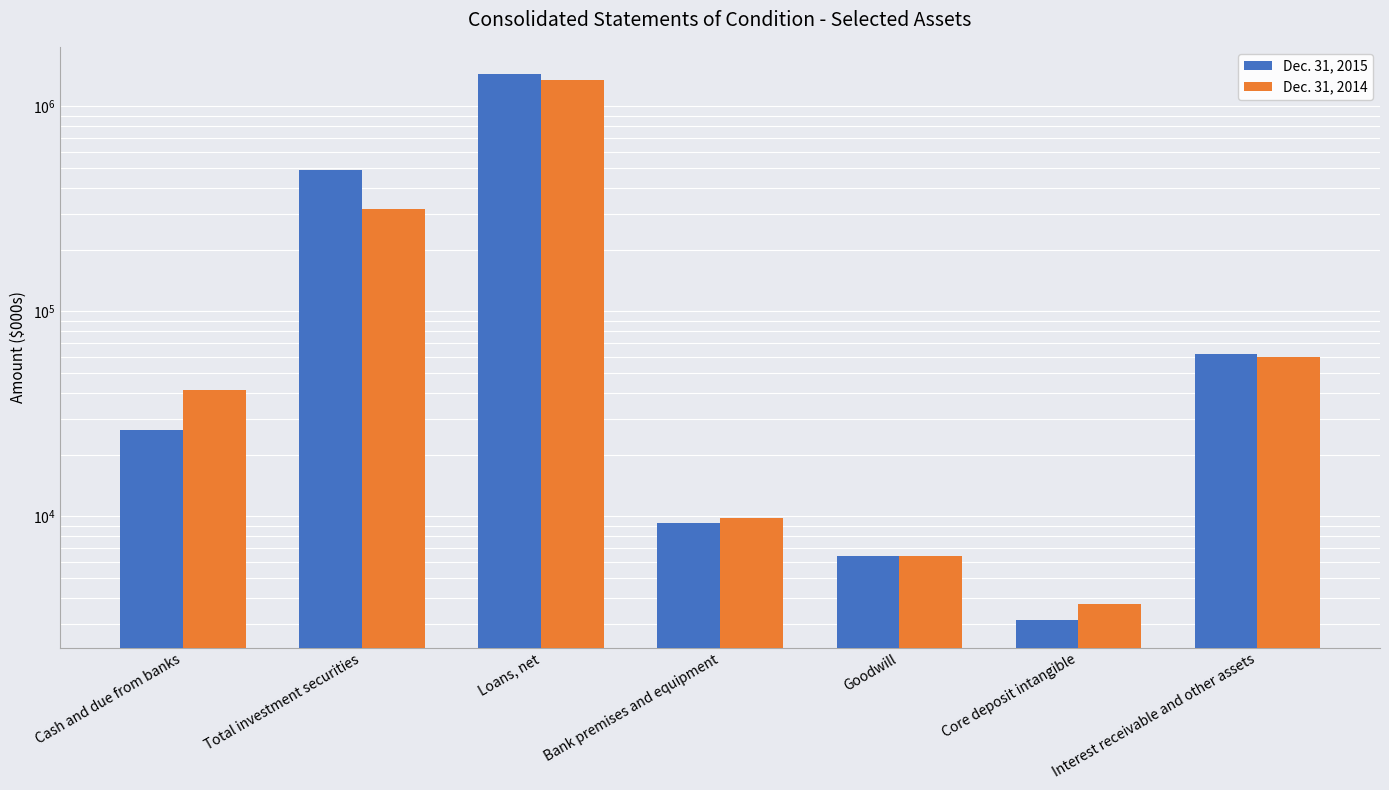

Is it true that Dec. 31, 2014 equals 80760 at Interest receivable and other assets?

False